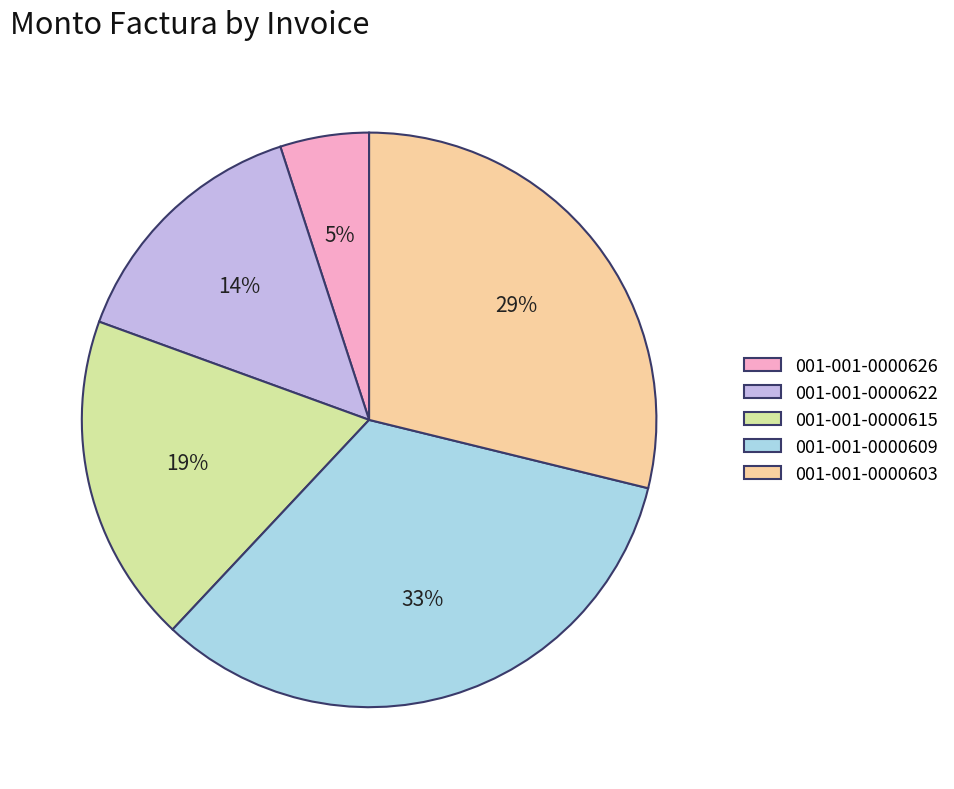

How many slices are in this pie chart?

5